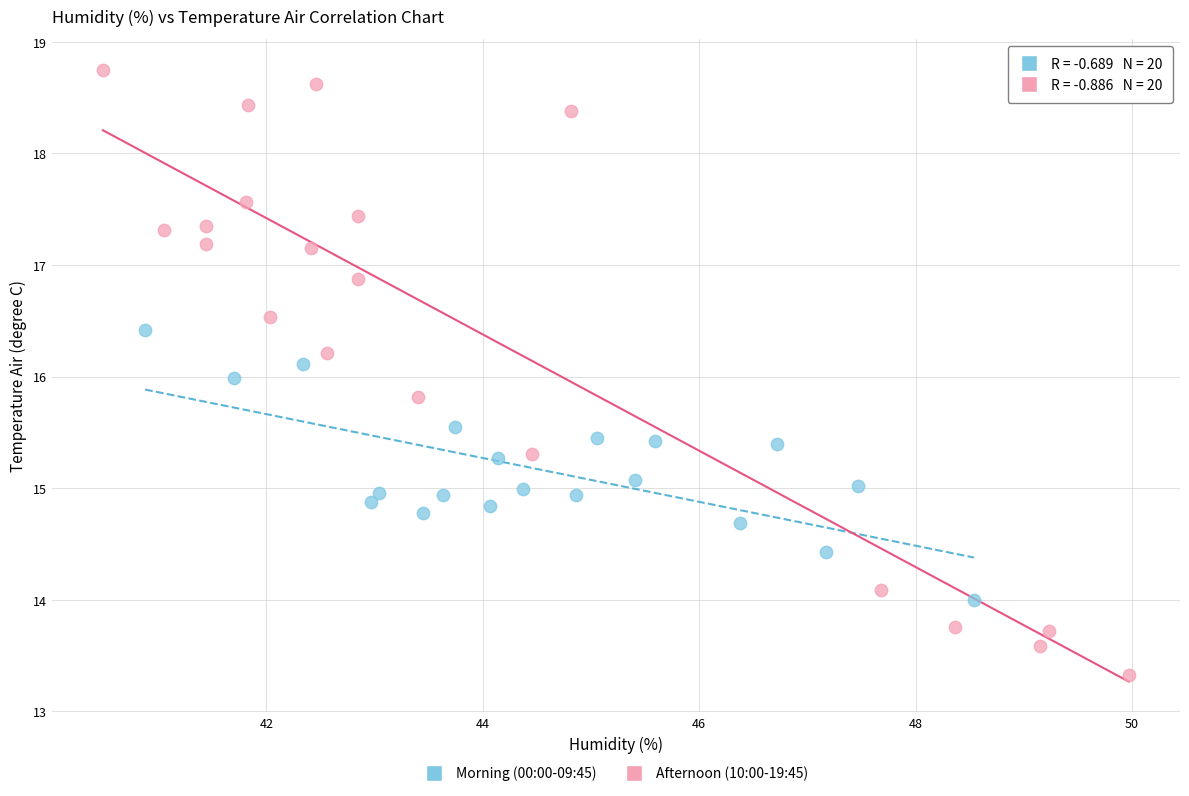

Which series reaches the minimum Y coordinate?

Afternoon (10:00-19:45)